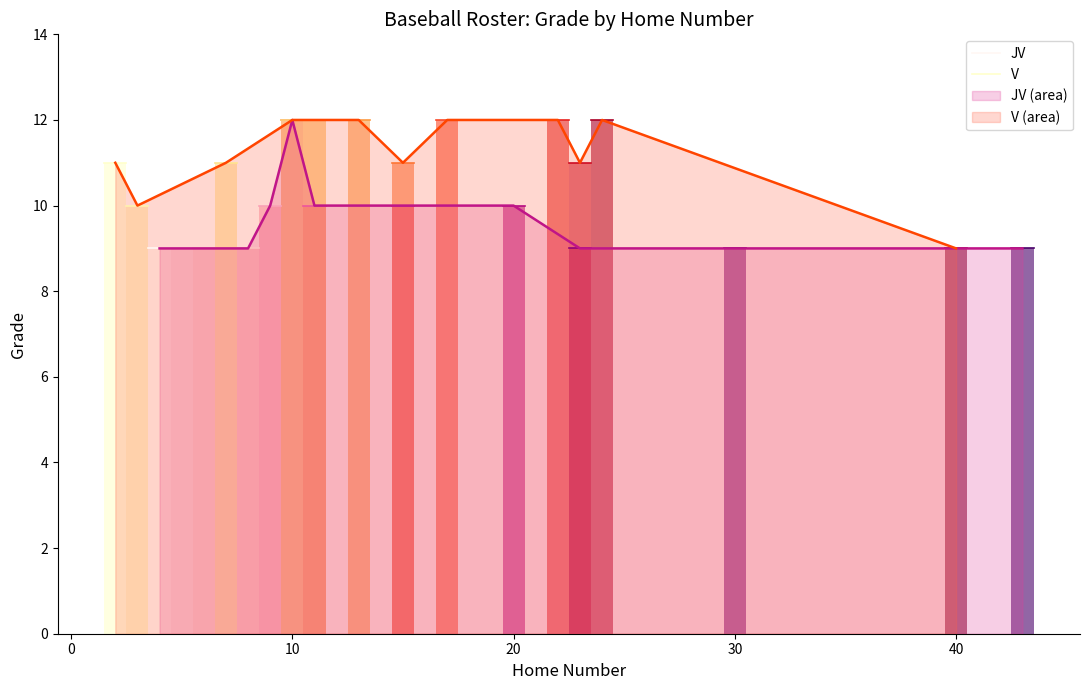

Is the value of JV at 10 greater than the value of V at −10?

No